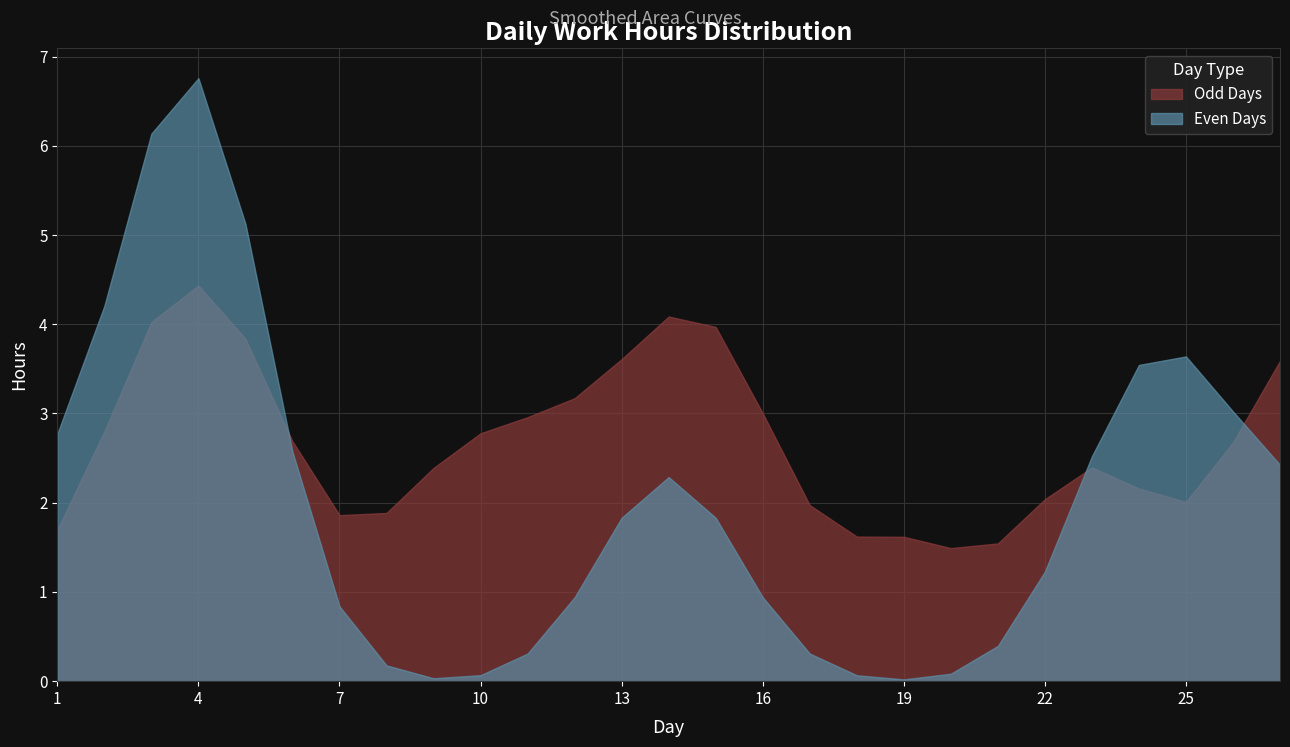

What is the average value?

4.7